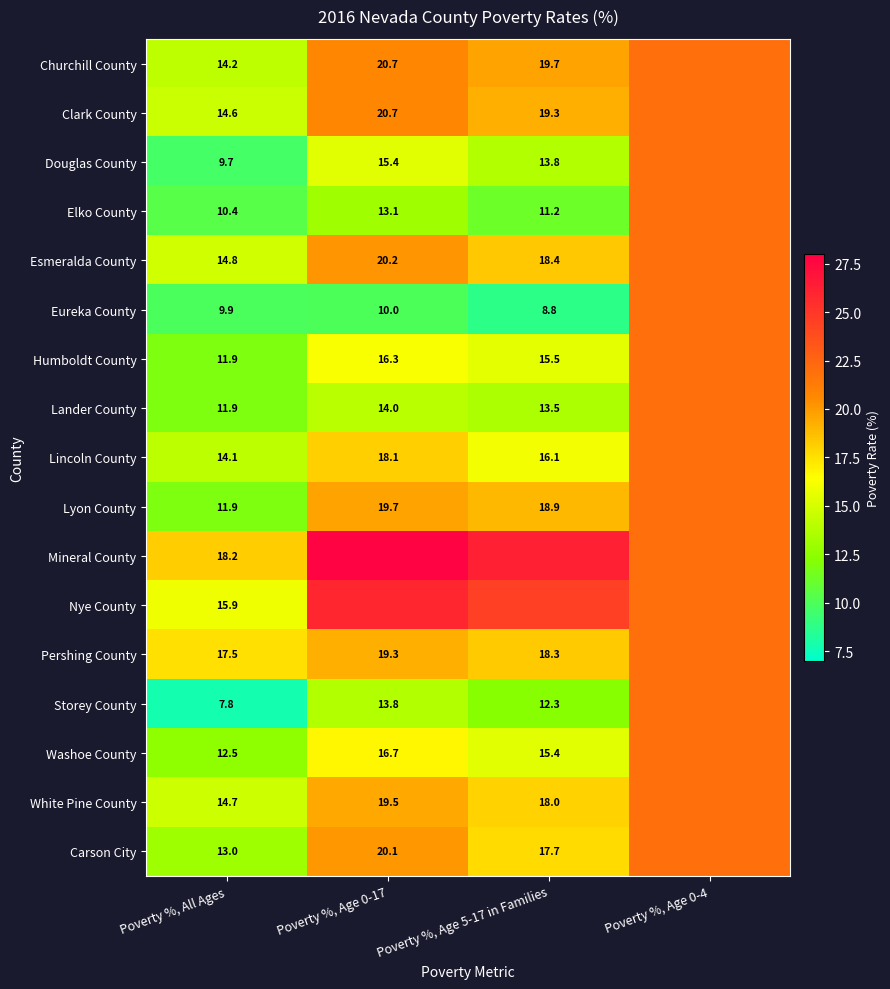

The Lyon County series shows 6.4 at Poverty %, Age 5-17 in Families. True or false?

False